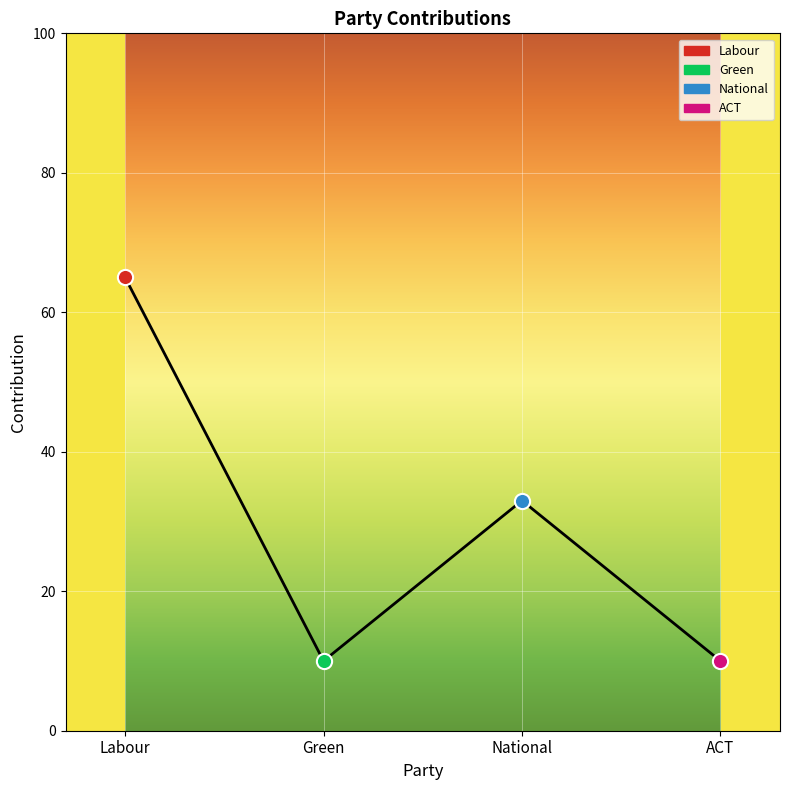

Which has a higher value, Green or National?

National